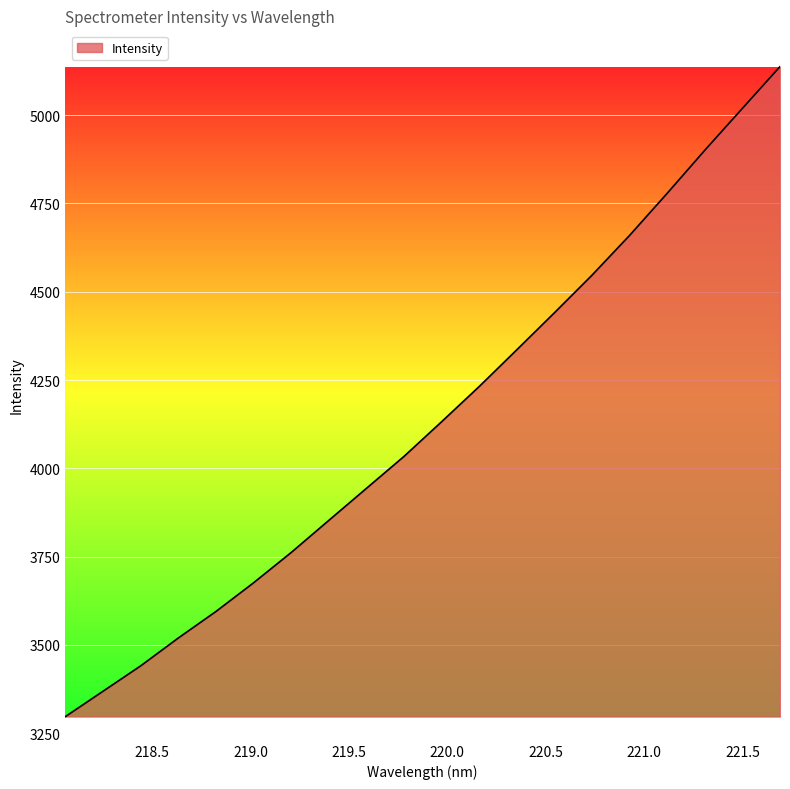

Does the chart display data point markers on the line(s)?

No